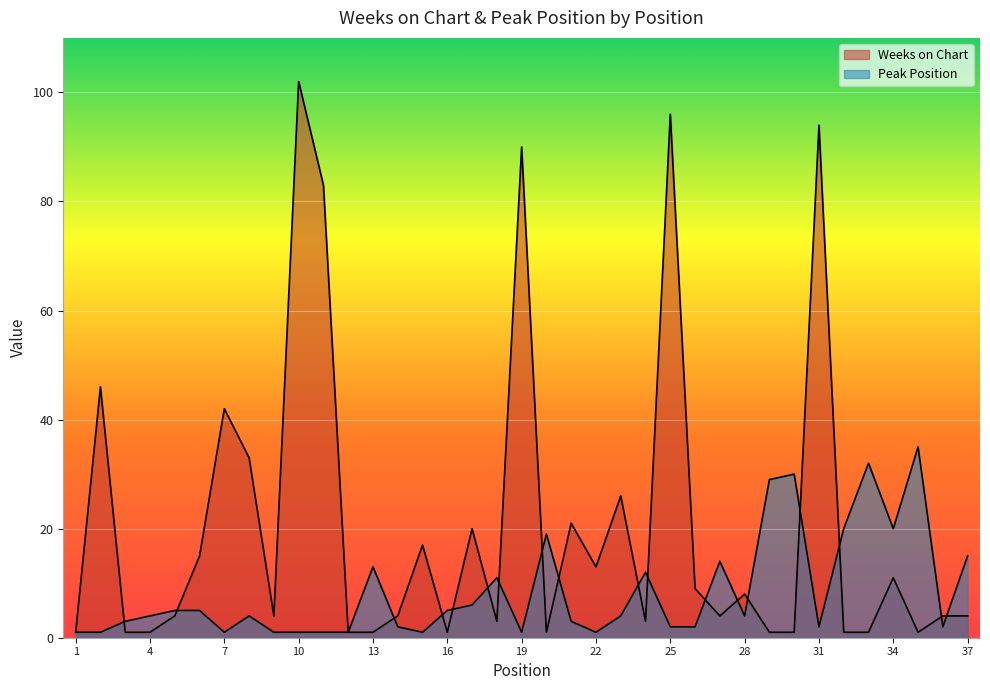

Which series changed the most between 14 and 24?

Peak Position